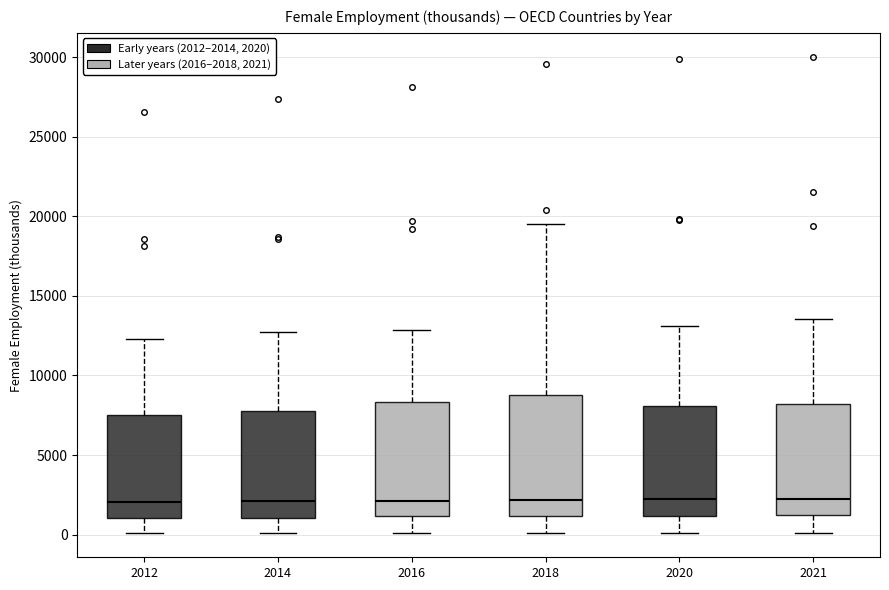

Where is the lower edge of the box at x = 2016 on the y-axis? The values are not printed on the chart, so give them approximately, as read against the axis.

1000